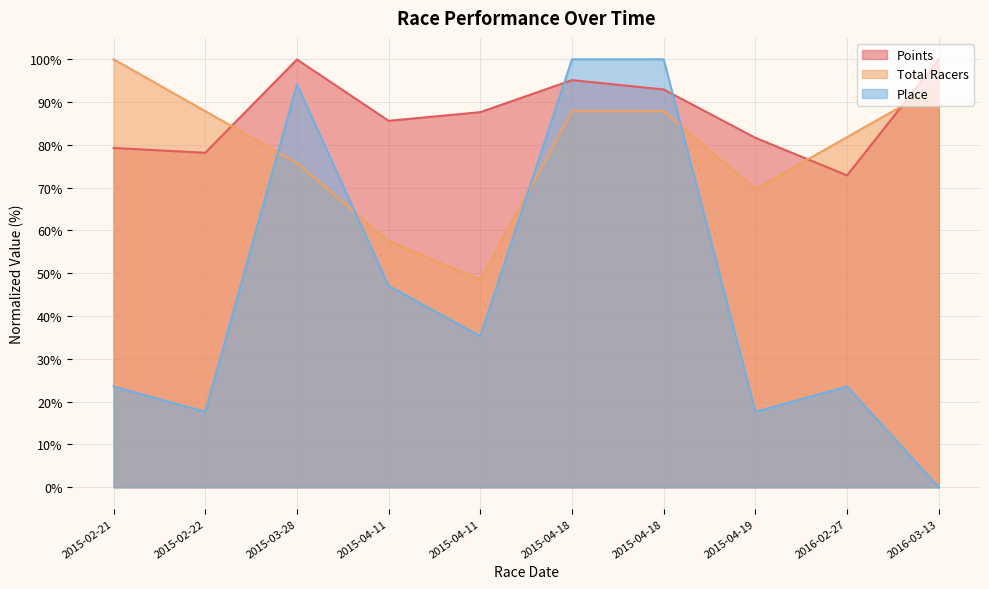

Is the value of Points at 2015-04-11 greater than the value of Total Racers at 2015-04-18?

No